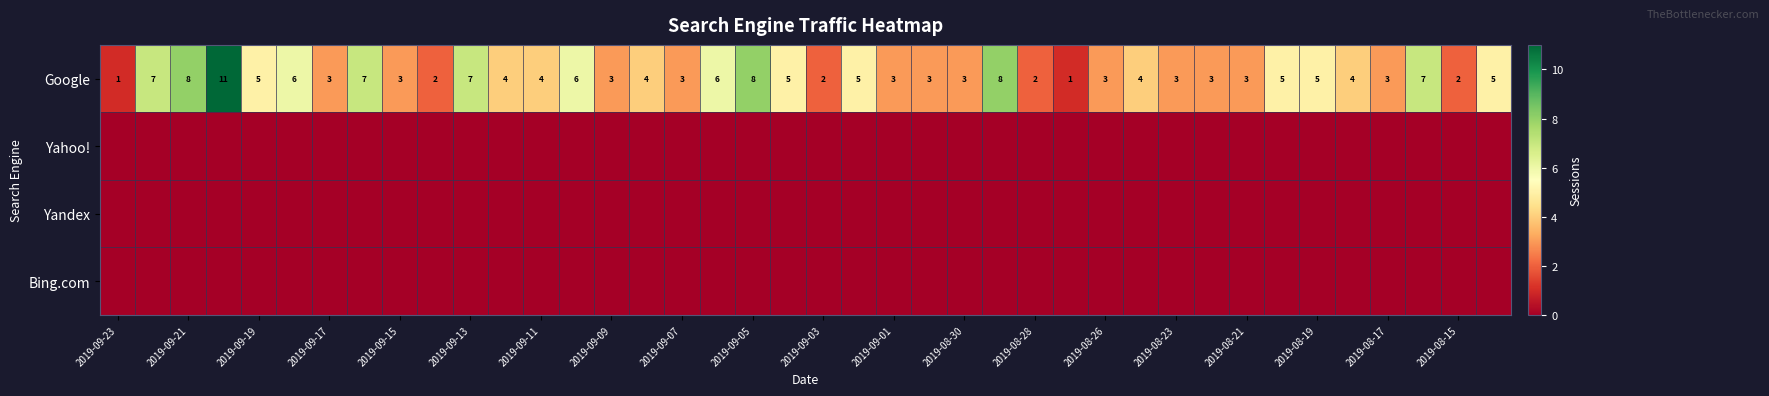

What is the total value across all series at 29?

4